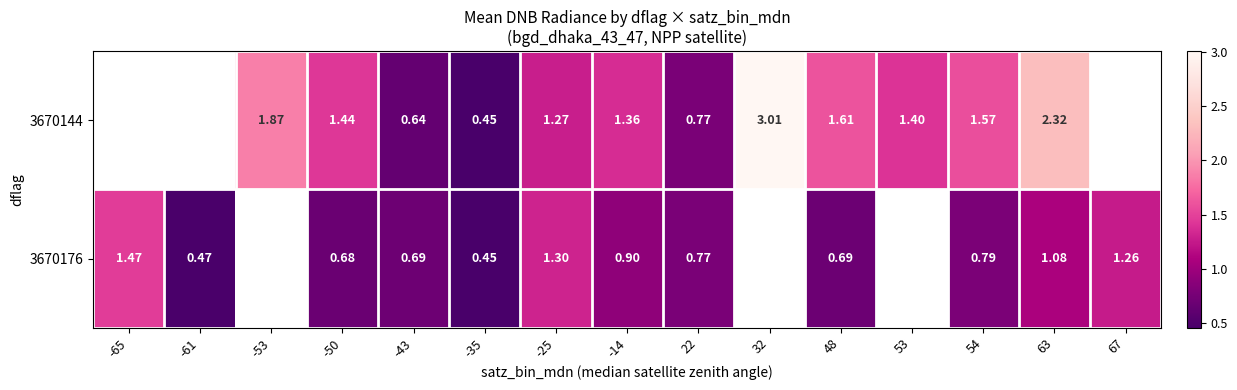

The 3670176 series shows 1.1 at 54. True or false?

False